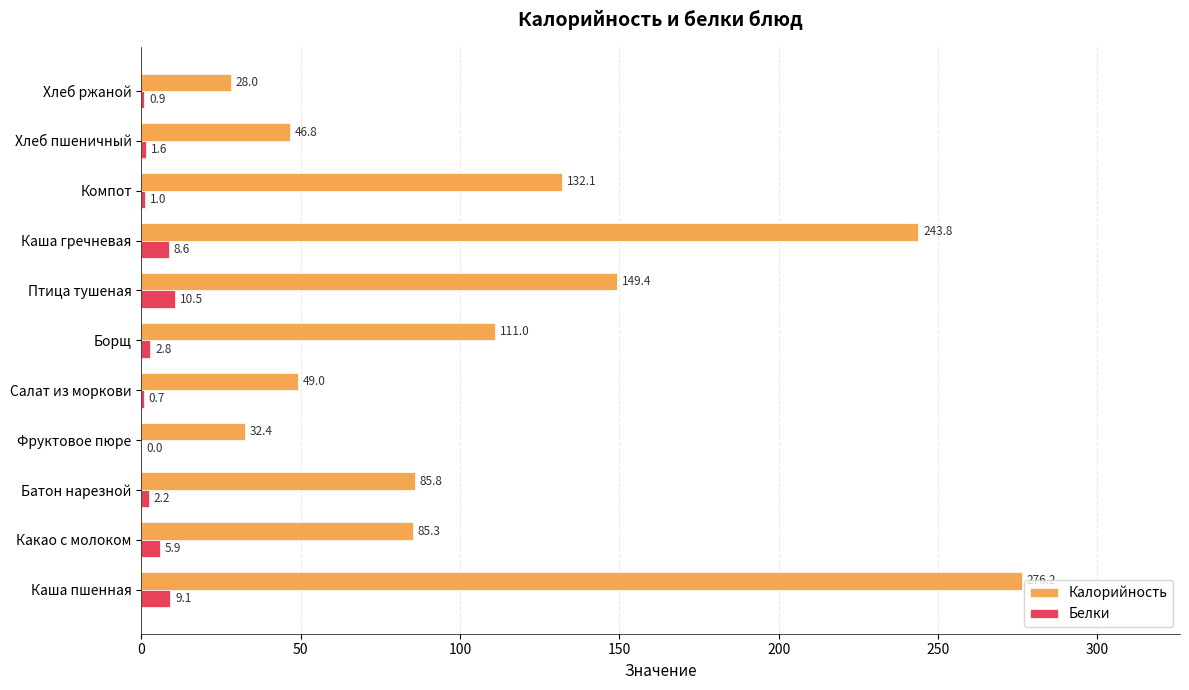

Is the value of Белки at Фруктовое пюре greater than the value of Калорийность at Птица тушеная?

No